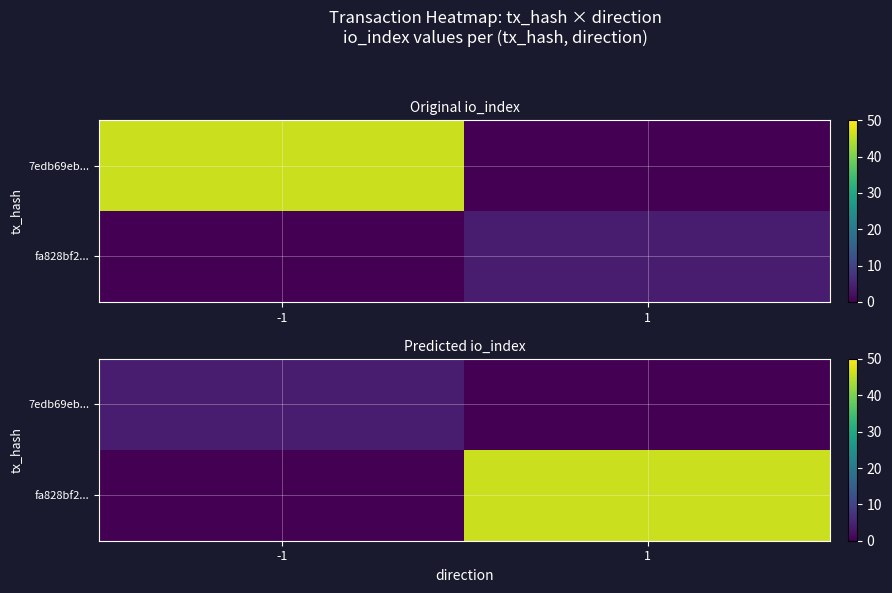

What is the average value of the fa828bf2... series?

23